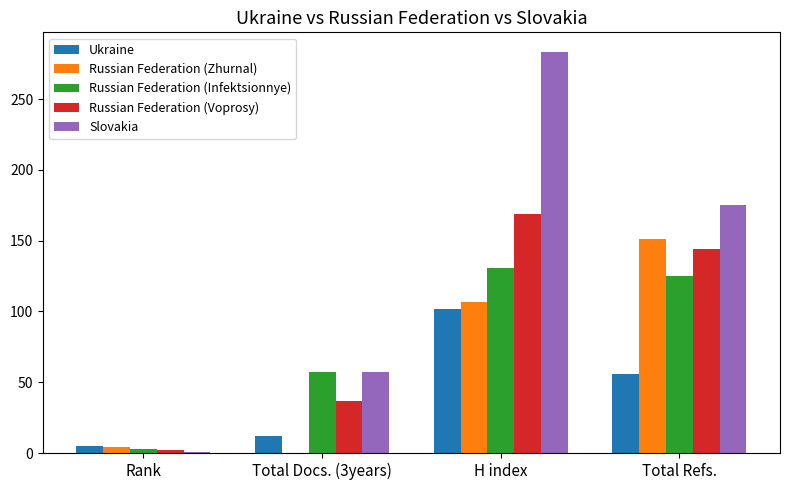

The value of Russian Federation (Infektsionnye) at Total Refs. is 125. True or false?

True